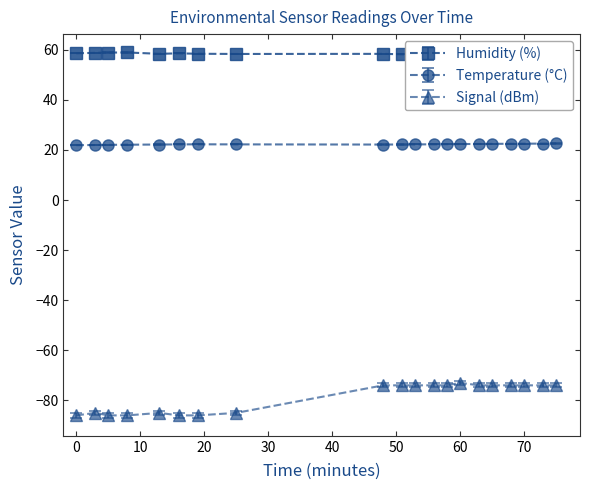

Which series has the largest range (max minus min)?

Signal